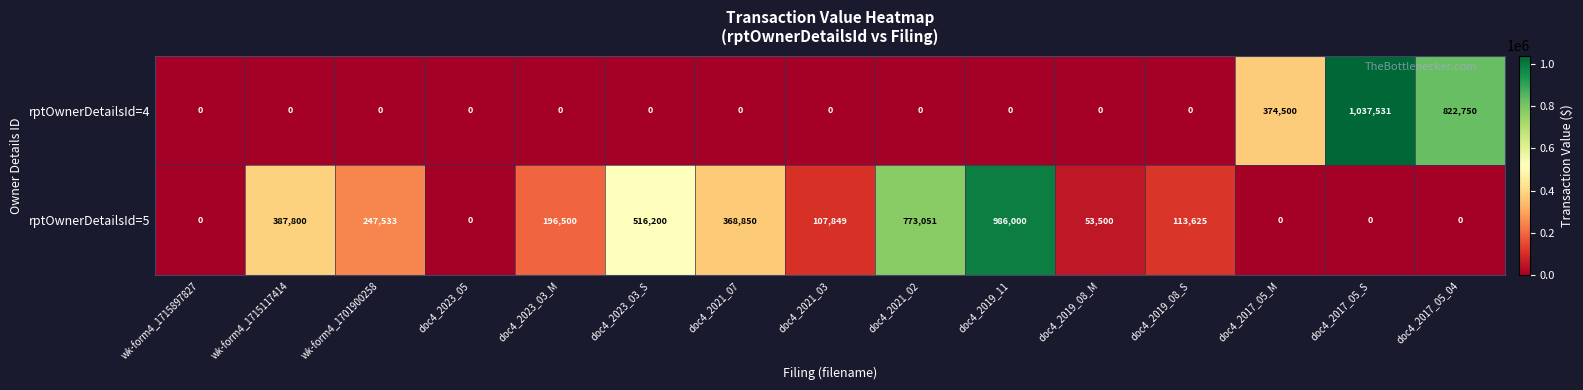

True or false: rptOwnerDetailsId=4 has a value of 118919 at doc4_2017_05_M.

False